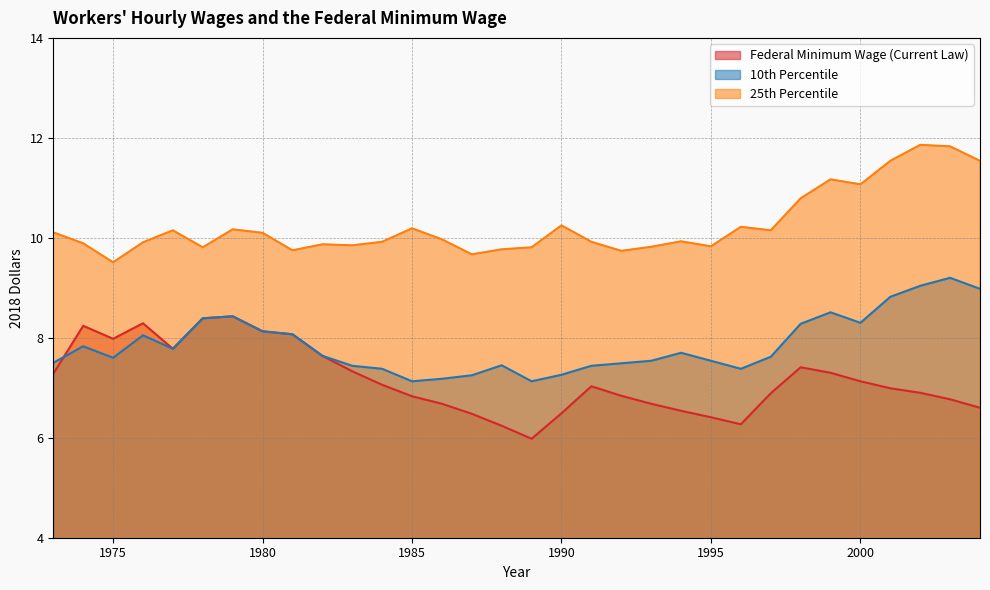

The value of 25th Percentile at 1981 is 3.5. True or false?

False